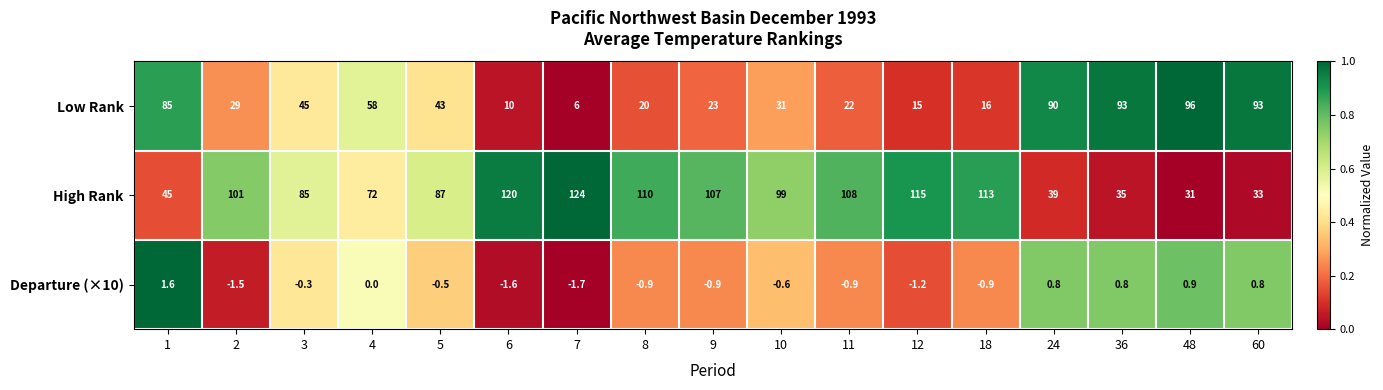

The value of Departure (×10) at 11 is -0.5. True or false?

False